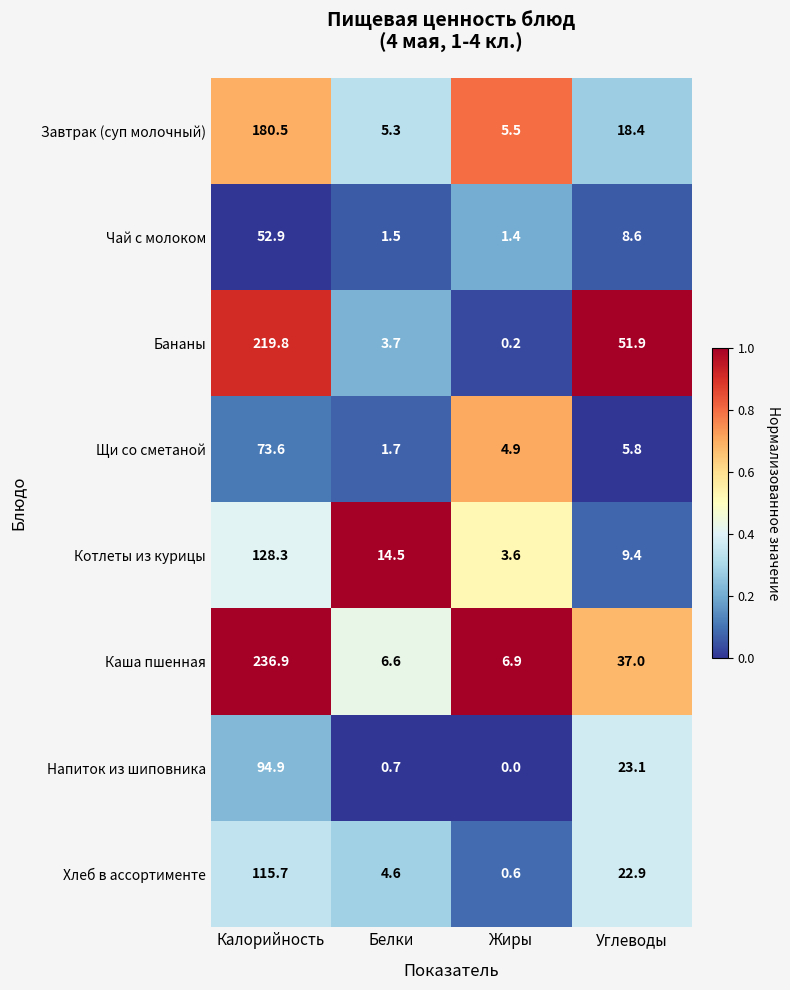

How many values in the Щи со сметаной series are below 5?

2